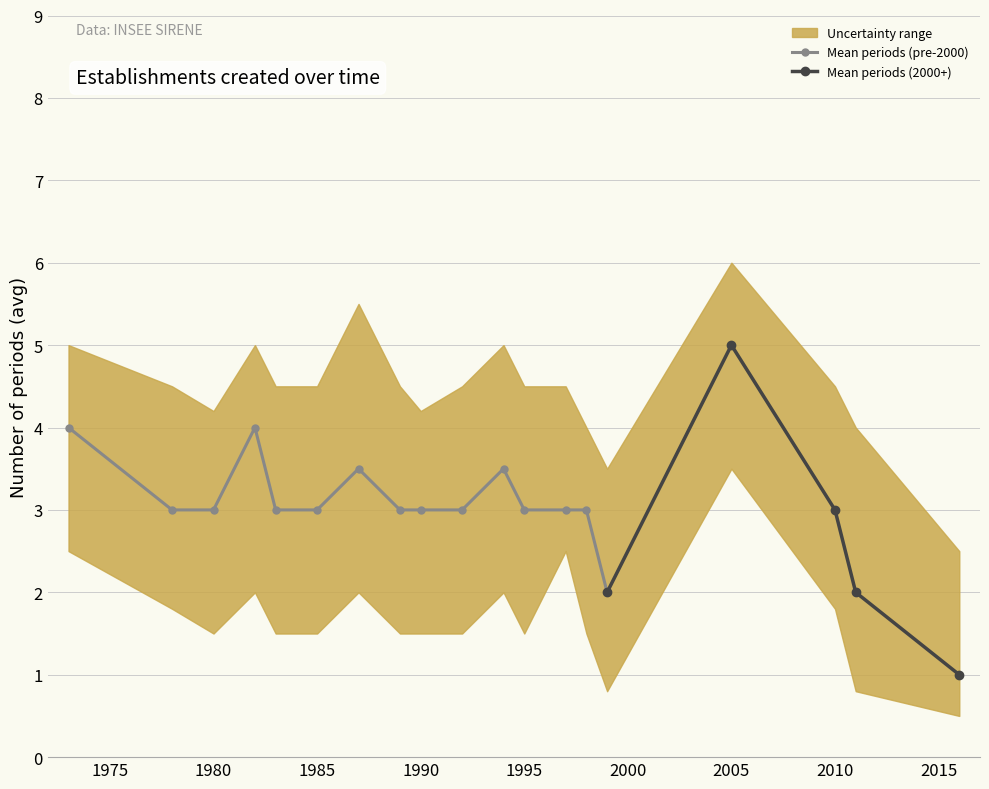

True or false: mean_periods has a value of 2.0 at 1999.

True